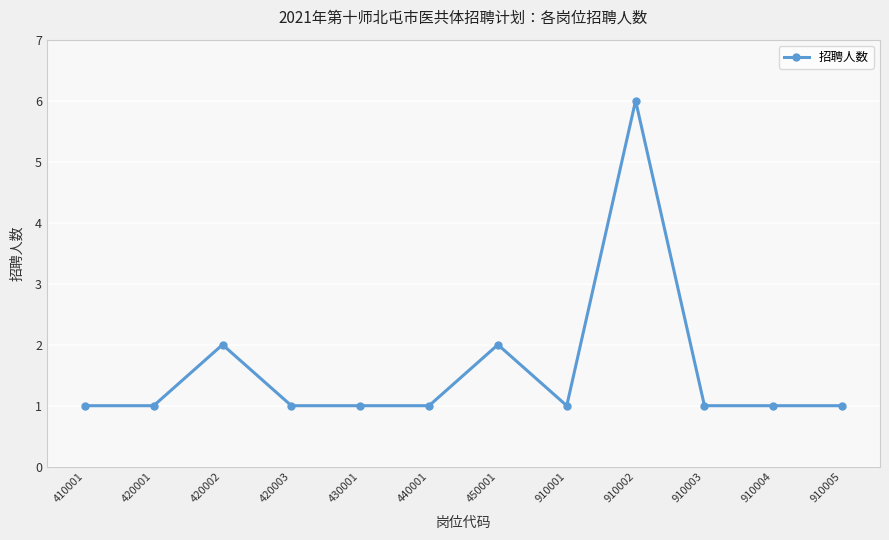

Where is the first local maximum?

420002